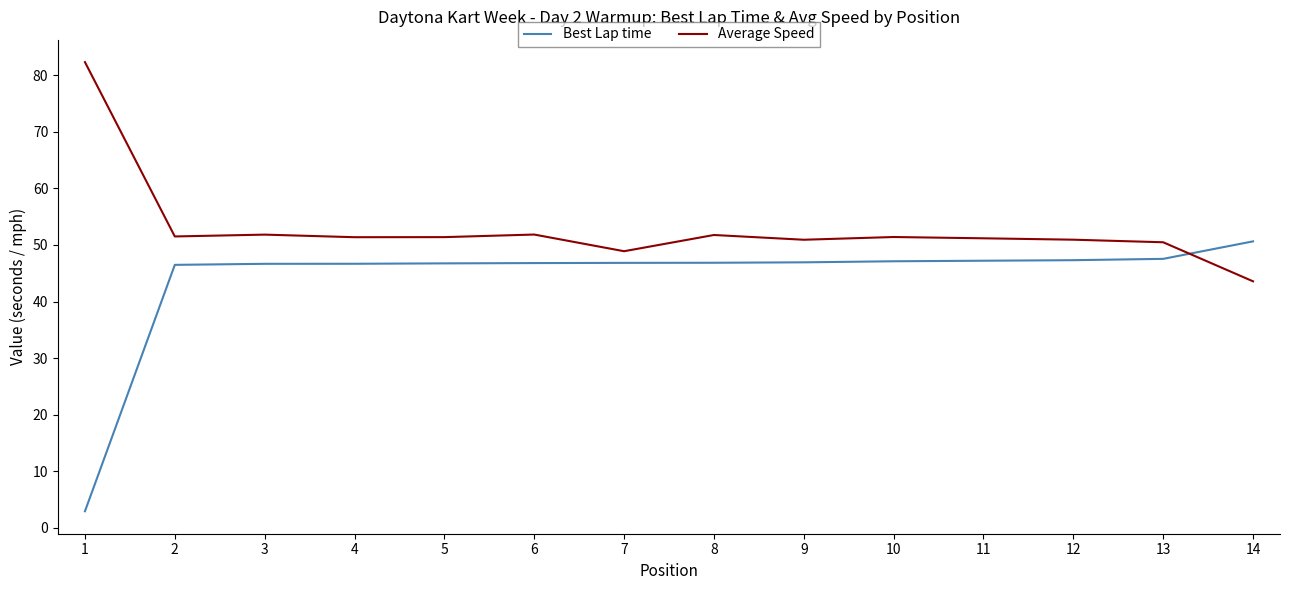

What is the maximum value for Best Lap time?

50.6